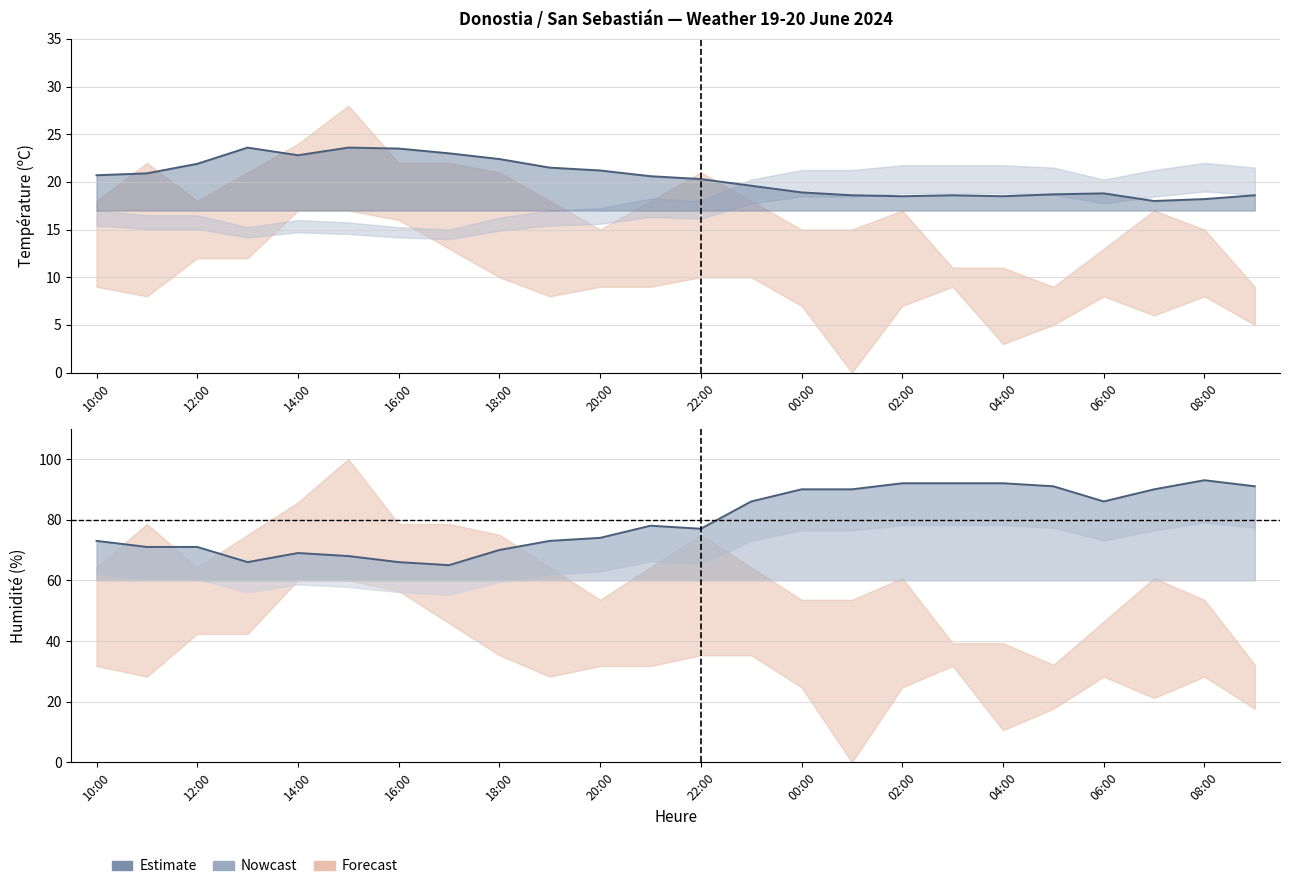

Reading left to right, what are all the values shown in this chart?

Température (ºC): 20.7	20.9	21.9	23.6	22.8	23.6	23.5	23.0	22.4	21.5	21.2	20.6	20.3	19.6	18.9	18.6	18.5	18.6	18.5	18.7	18.8	18.0	18.2	18.6
Humidité (%): 73.0	71.0	71.0	66.0	69.0	68.0	66.0	65.0	70.0	73.0	74.0	78.0	77.0	86.0	90.0	90.0	92.0	92.0	92.0	91.0	86.0	90.0	93.0	91.0